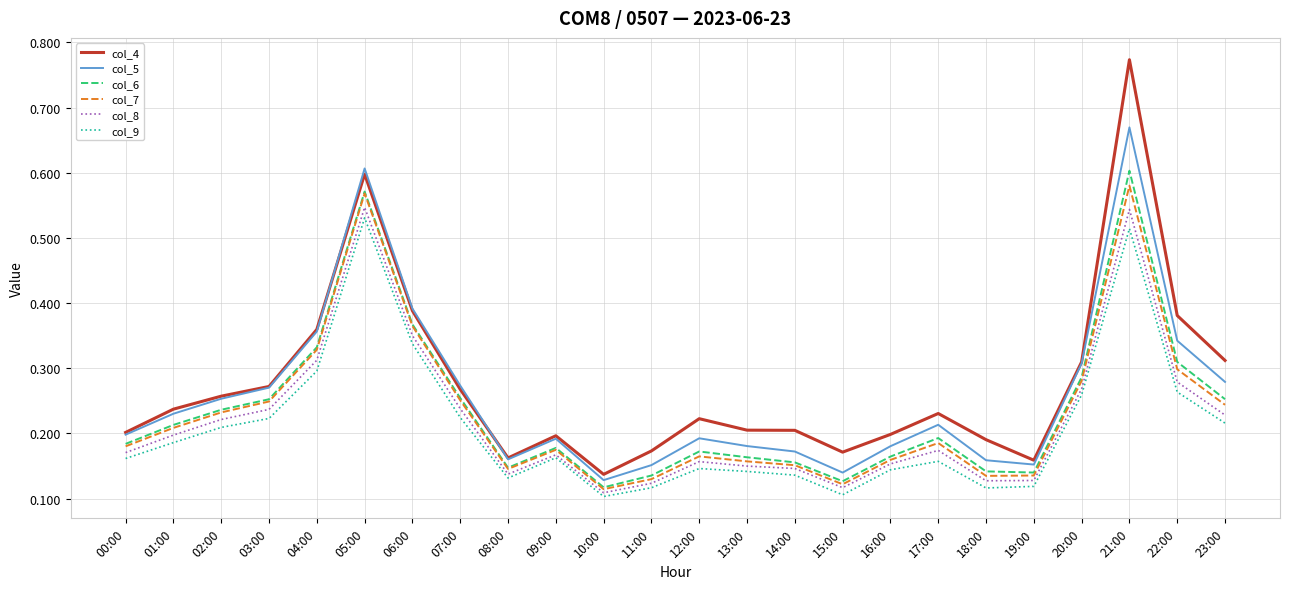

True or false: col_5 and col_6 cross at least once.

False